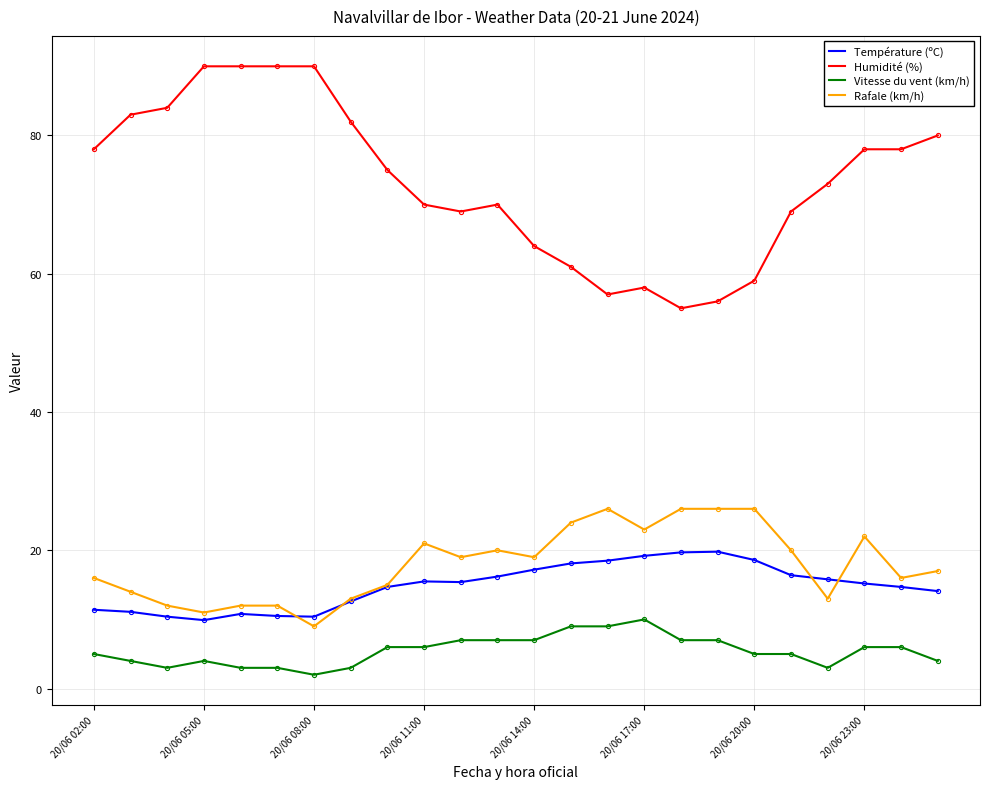

Which series has the largest range (max minus min)?

Humidité (%)